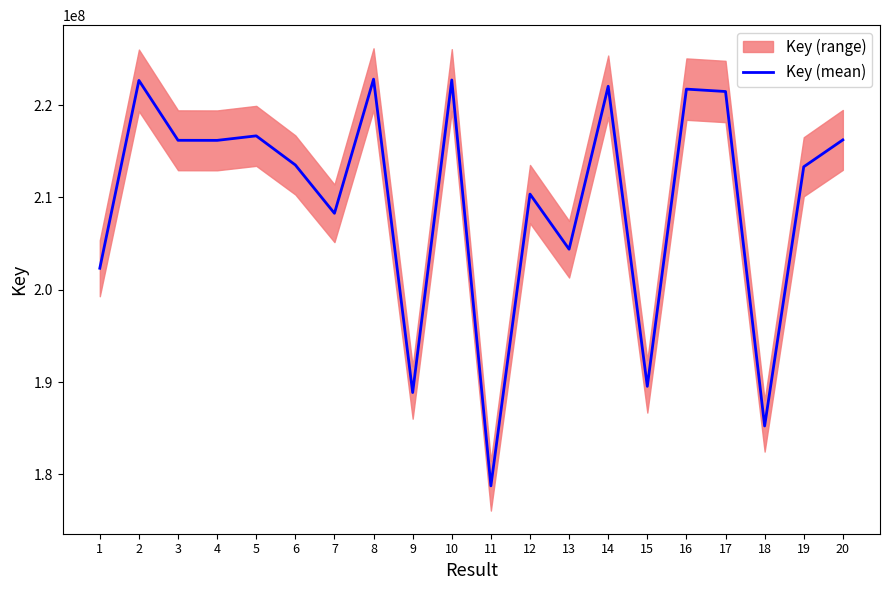

Between 8 and 2, which is larger?

8